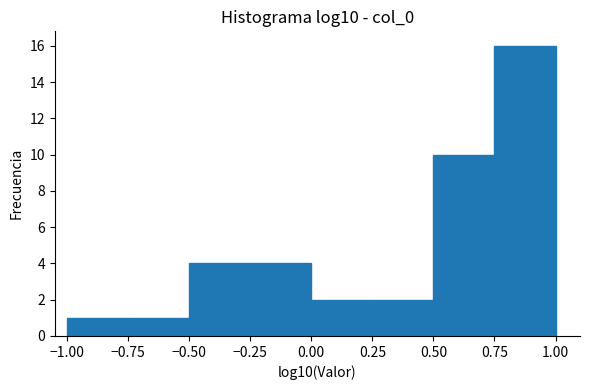

Reading left to right, list every bar in this chart as the range it spans on the x-axis followed by its height. The values are not printed on the chart, so give them approximately, as read against the axis.

-1.00 to -0.75: 1
-0.75 to -0.50: 1
-0.50 to -0.25: 4
-0.25 to 0.00: 4
0.00 to 0.25: 2
0.25 to 0.50: 2
0.50 to 0.75: 10
0.75 to 1.00: 16